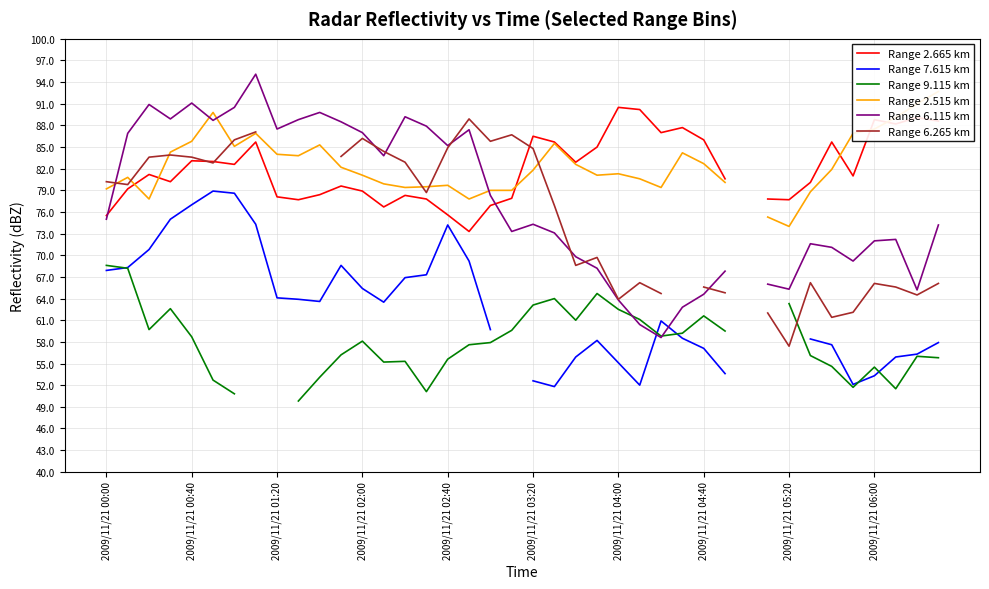

Rank the series by their maximum value, from lowest to highest.

Range 9.115 km, Range 7.615 km, Range 6.265 km, Range 2.665 km, Range 2.515 km, Range 6.115 km